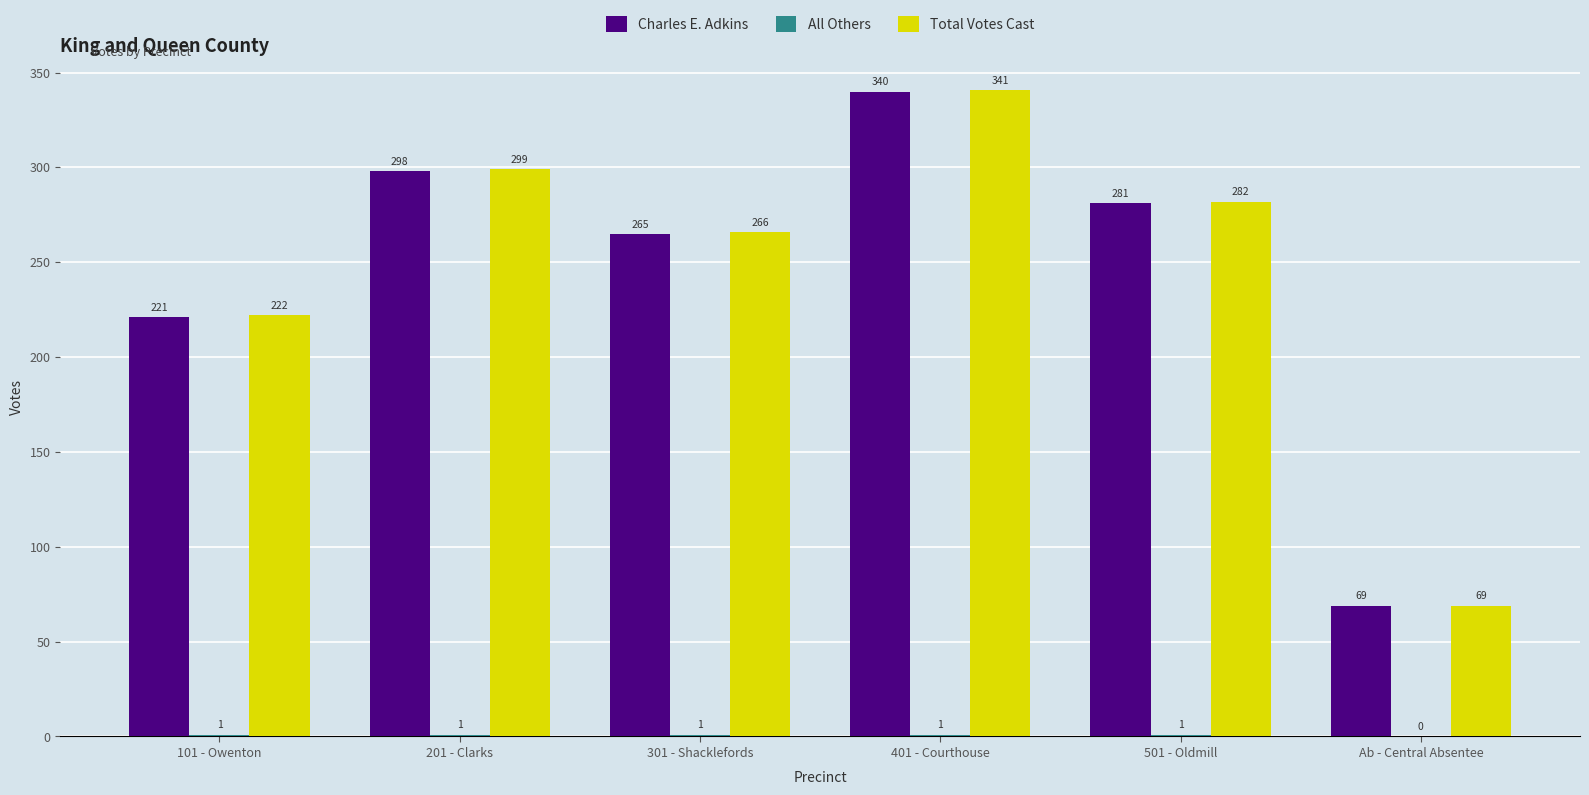

What is the sum of the Total Votes Cast values at Ab - Central Absentee and 501 - Oldmill?

351